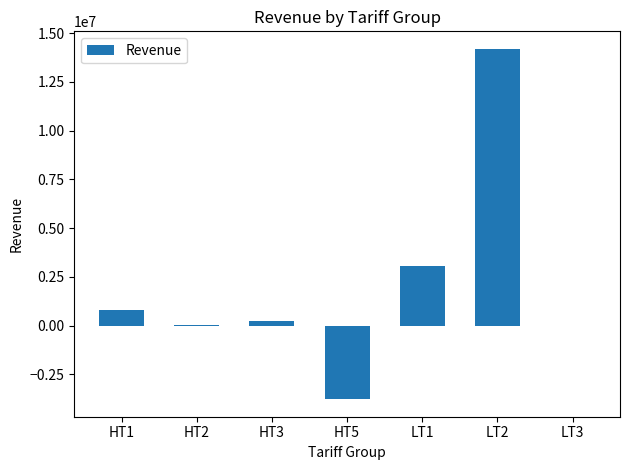

Where does the data first go above 238599?

HT1